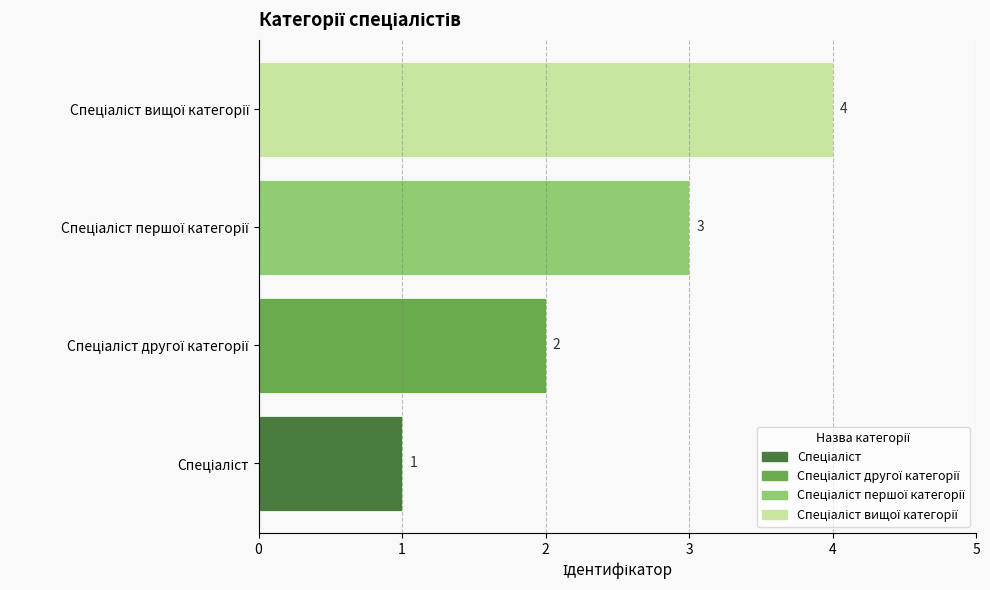

What is the difference between the maximum and minimum values?

3